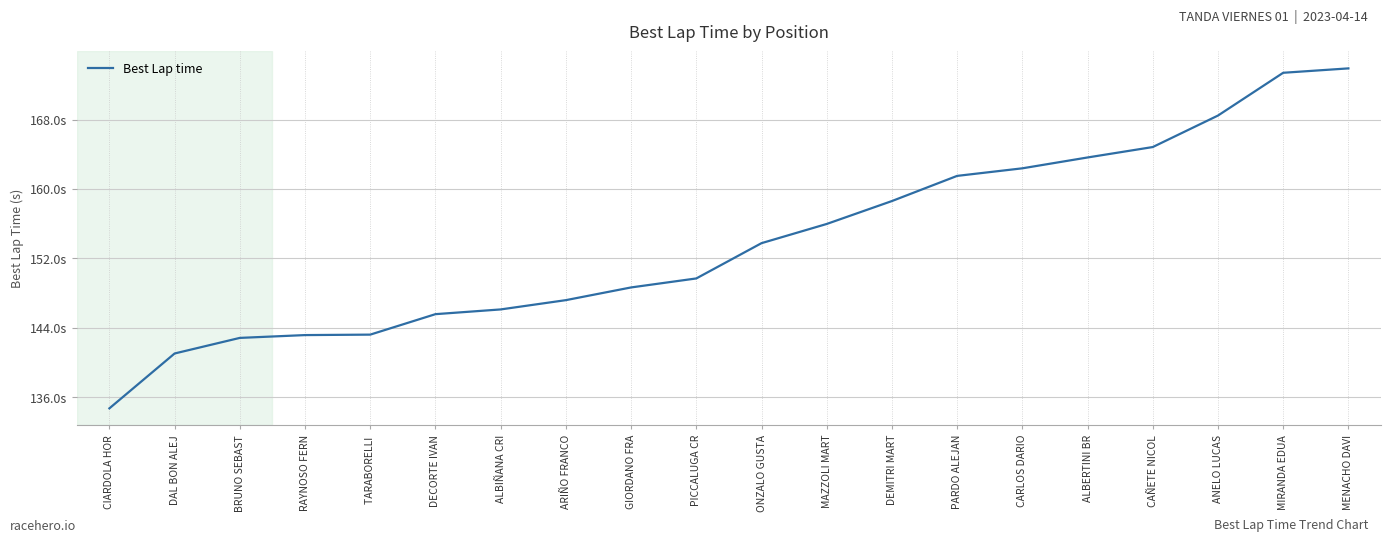

Is this an area chart (filled region under the line)?

No